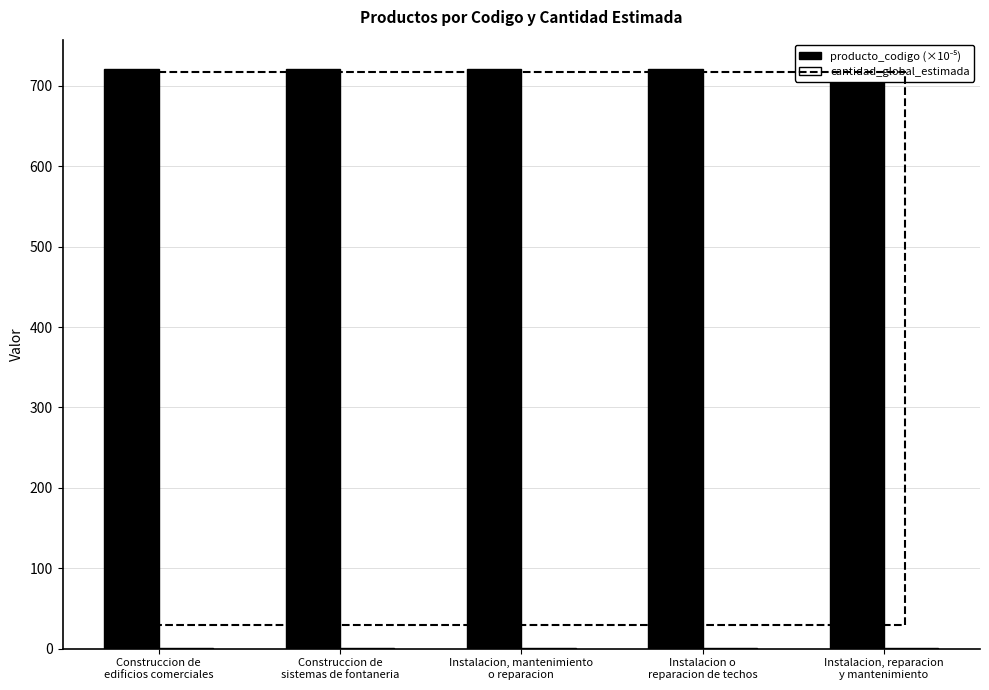

What is the greatest value displayed?

721.3